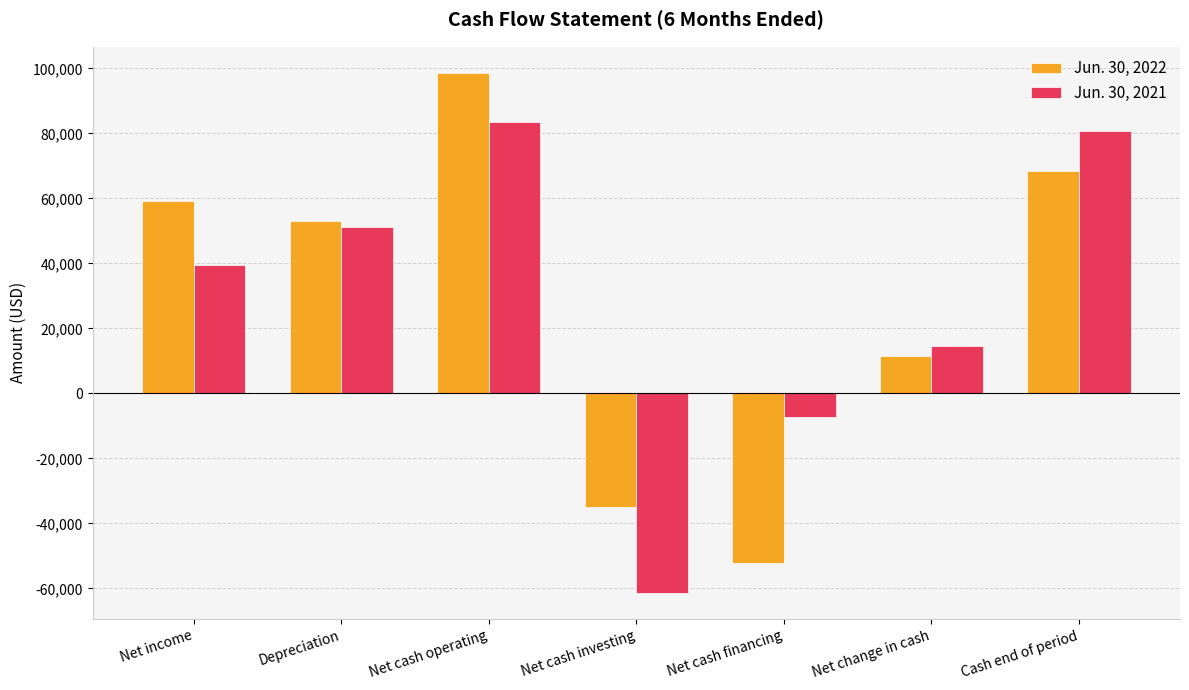

What is the sum of the Jun. 30, 2021 values at Depreciation and Net cash financing?

43845